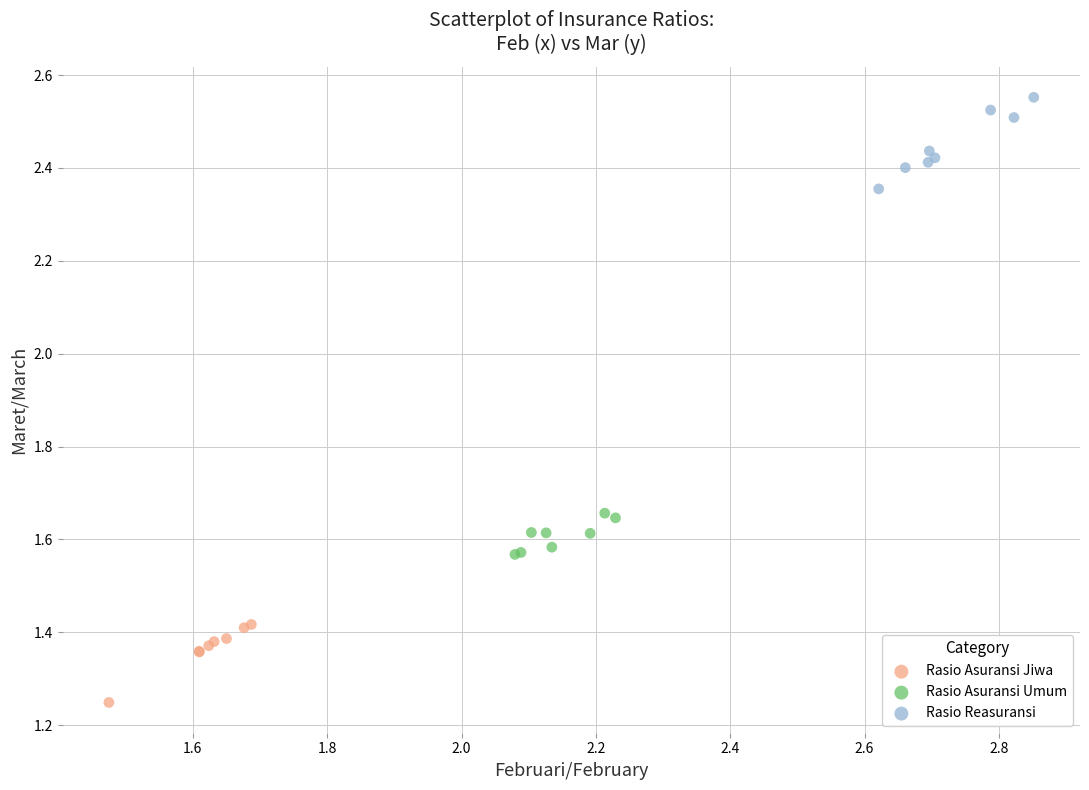

Which series reaches the maximum Y coordinate?

Rasio Reasuransi